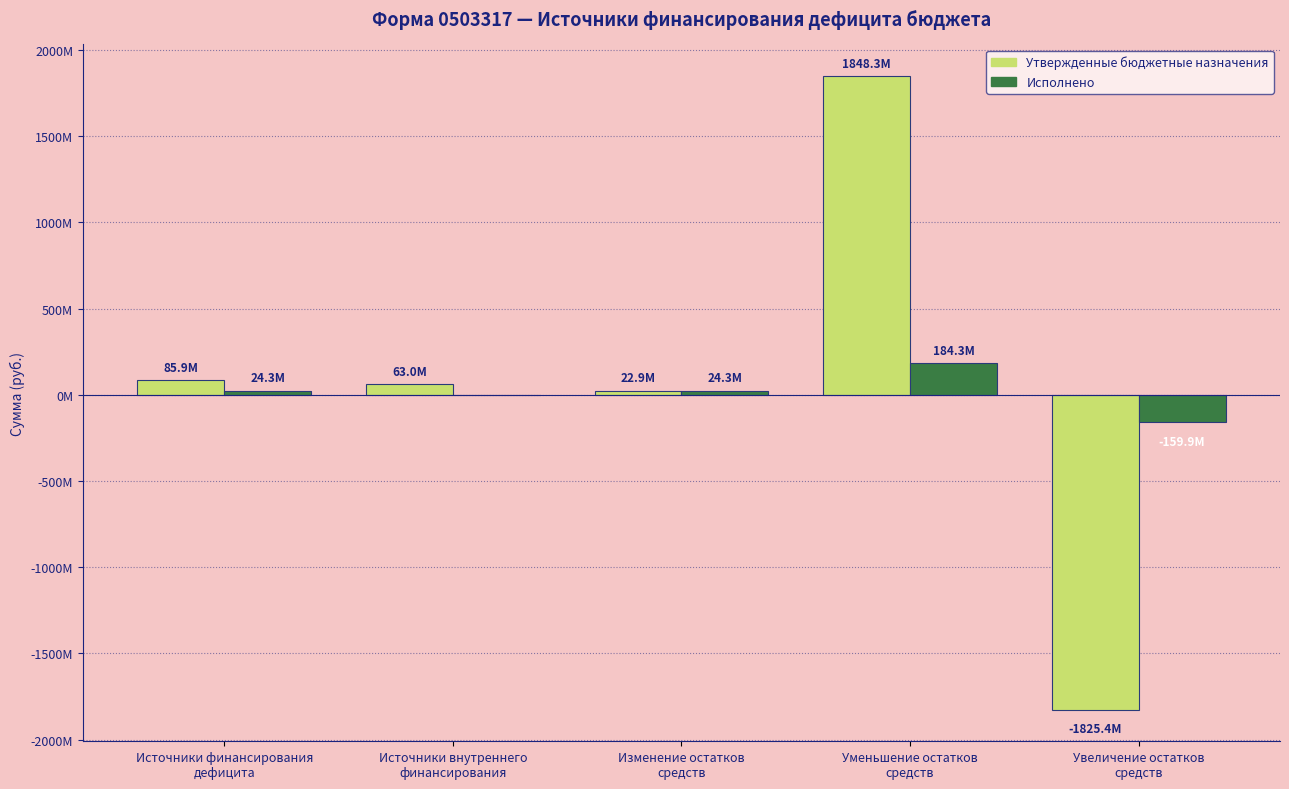

Between Источники внутреннего
финансирования and Уменьшение остатков
средств, which series saw the biggest shift?

Утвержденные бюджетные назначения